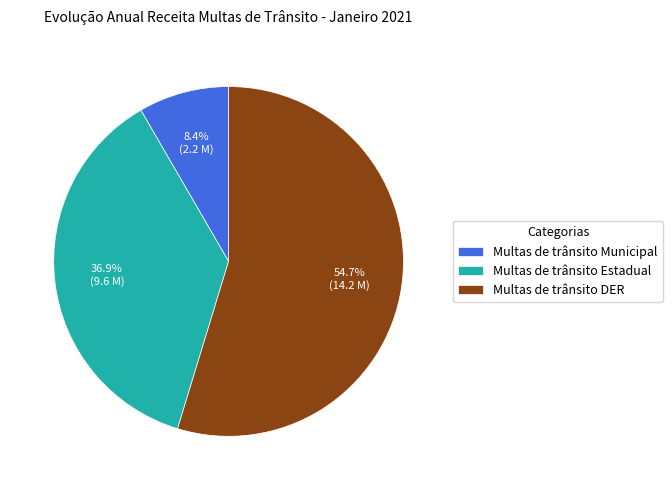

How many segments does this pie chart have?

3